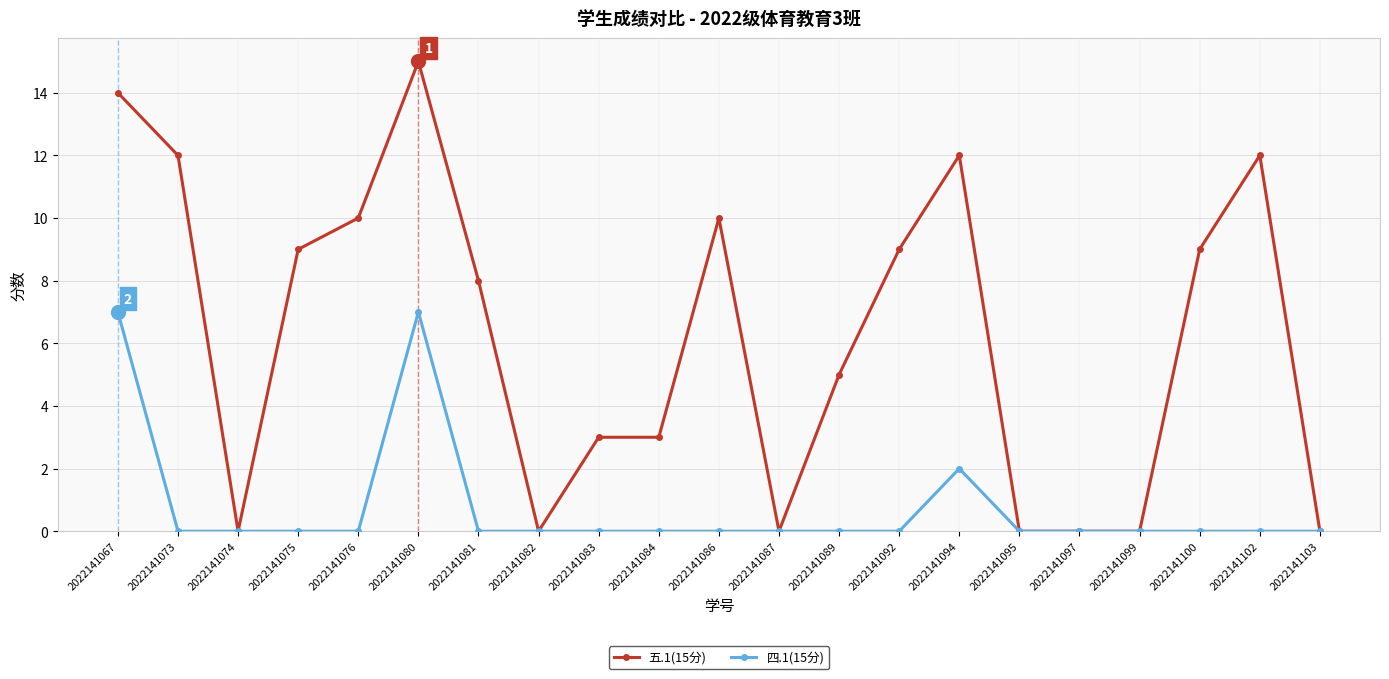

What value does the 五.1(15分) series have at 2022141067, to the nearest 10?

10